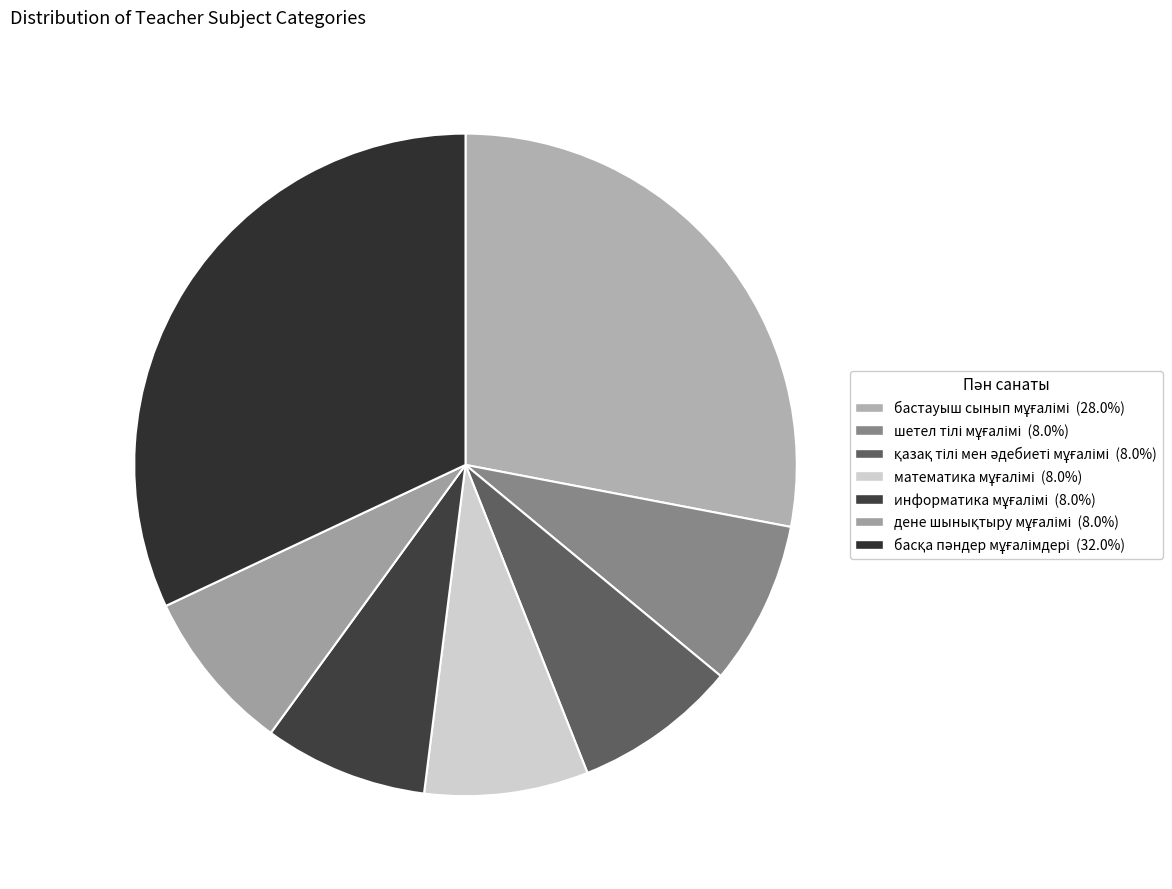

How many segments does this pie chart have?

7